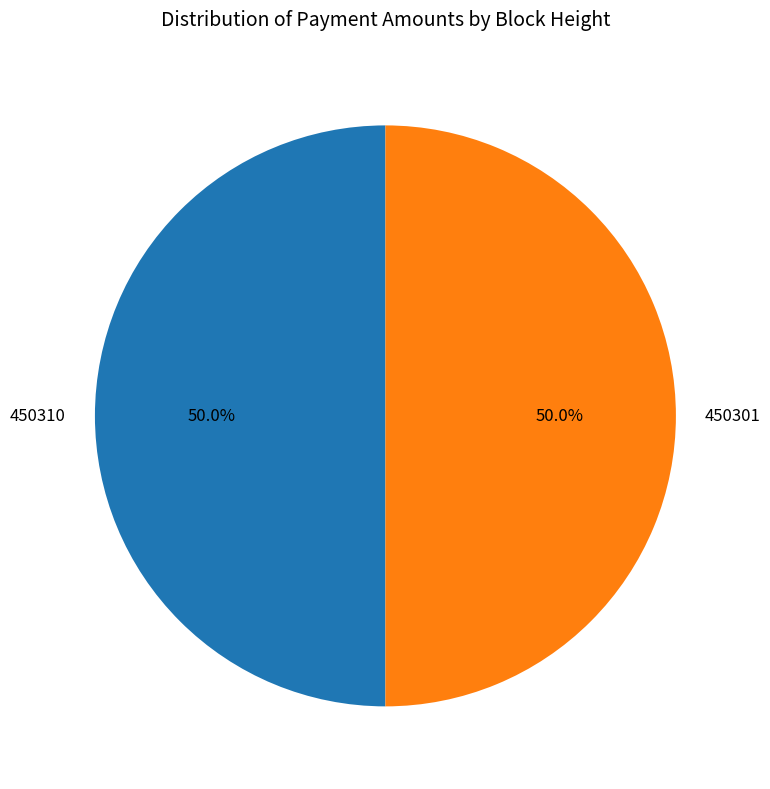

What is the total percentage of 450310 and 450301?

100.0%